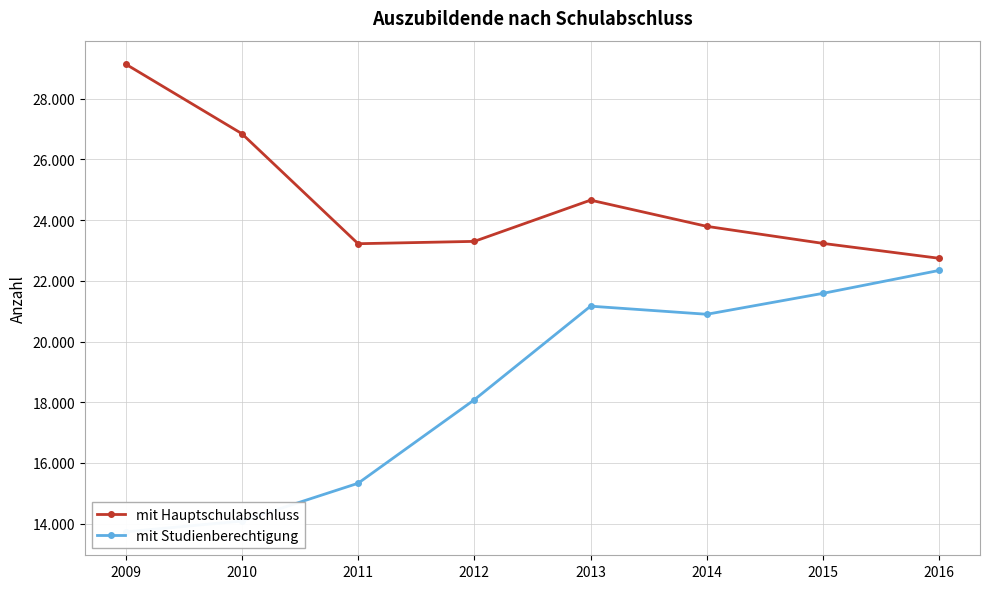

Where does the mit Studienberechtigung series first go above 20898?

2013